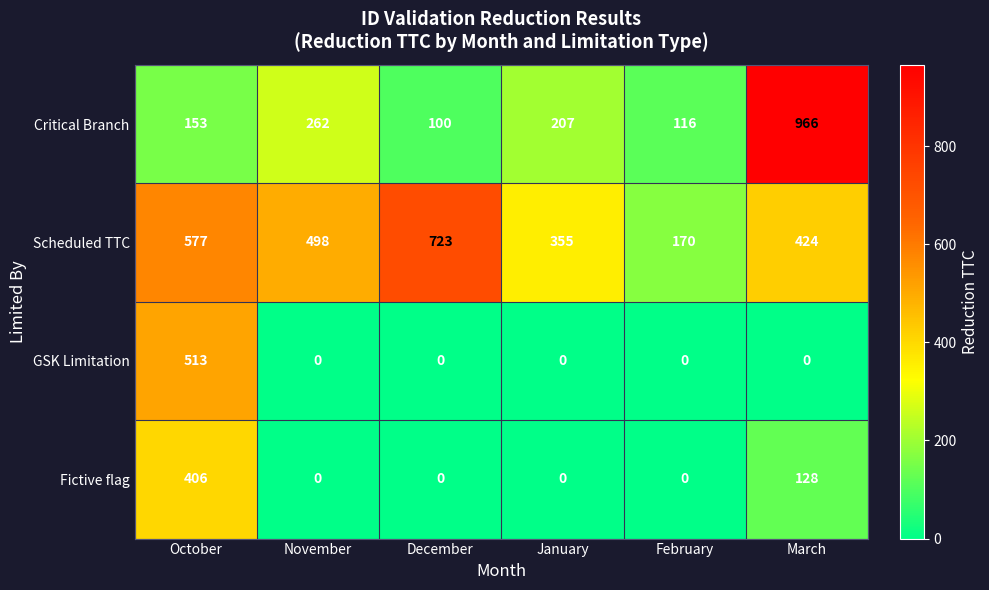

True or false: Scheduled TTC has a value of 577 at October.

True